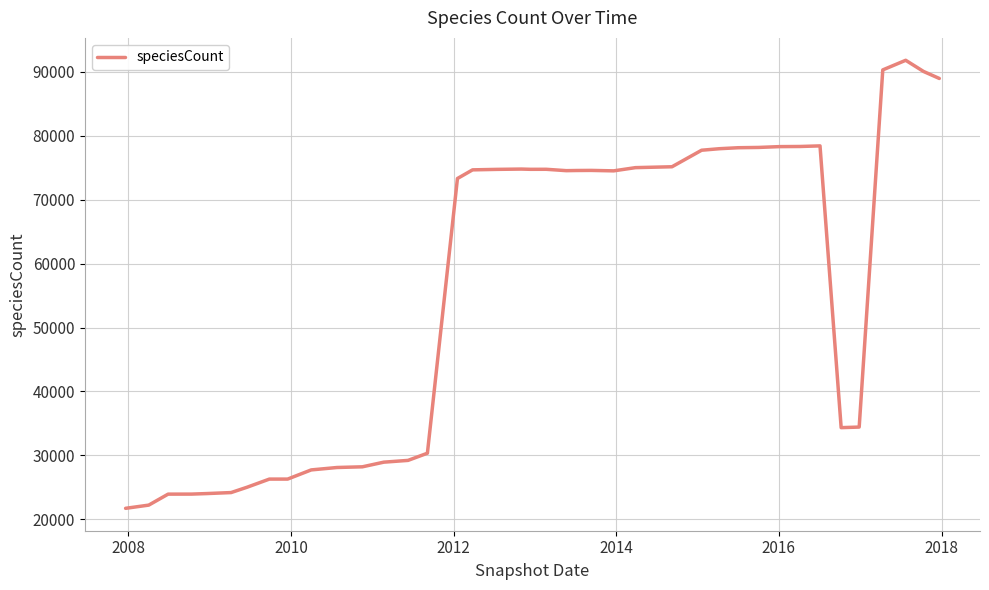

What is the minimum value shown in the chart?

21718